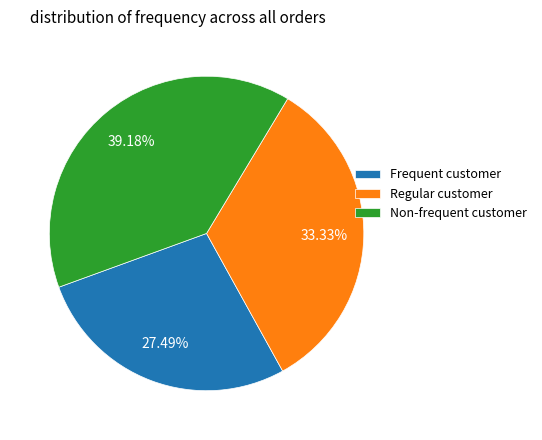

Is there any slice that represents more than half of the pie?

No